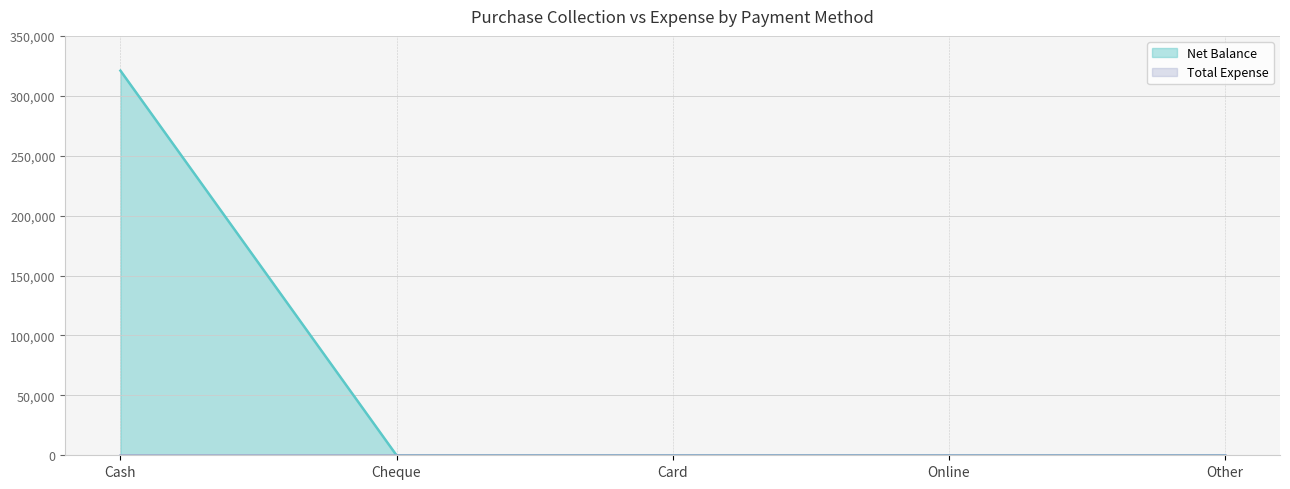

At Cash, list the series in order from largest to smallest.

Net Balance, Total Expense